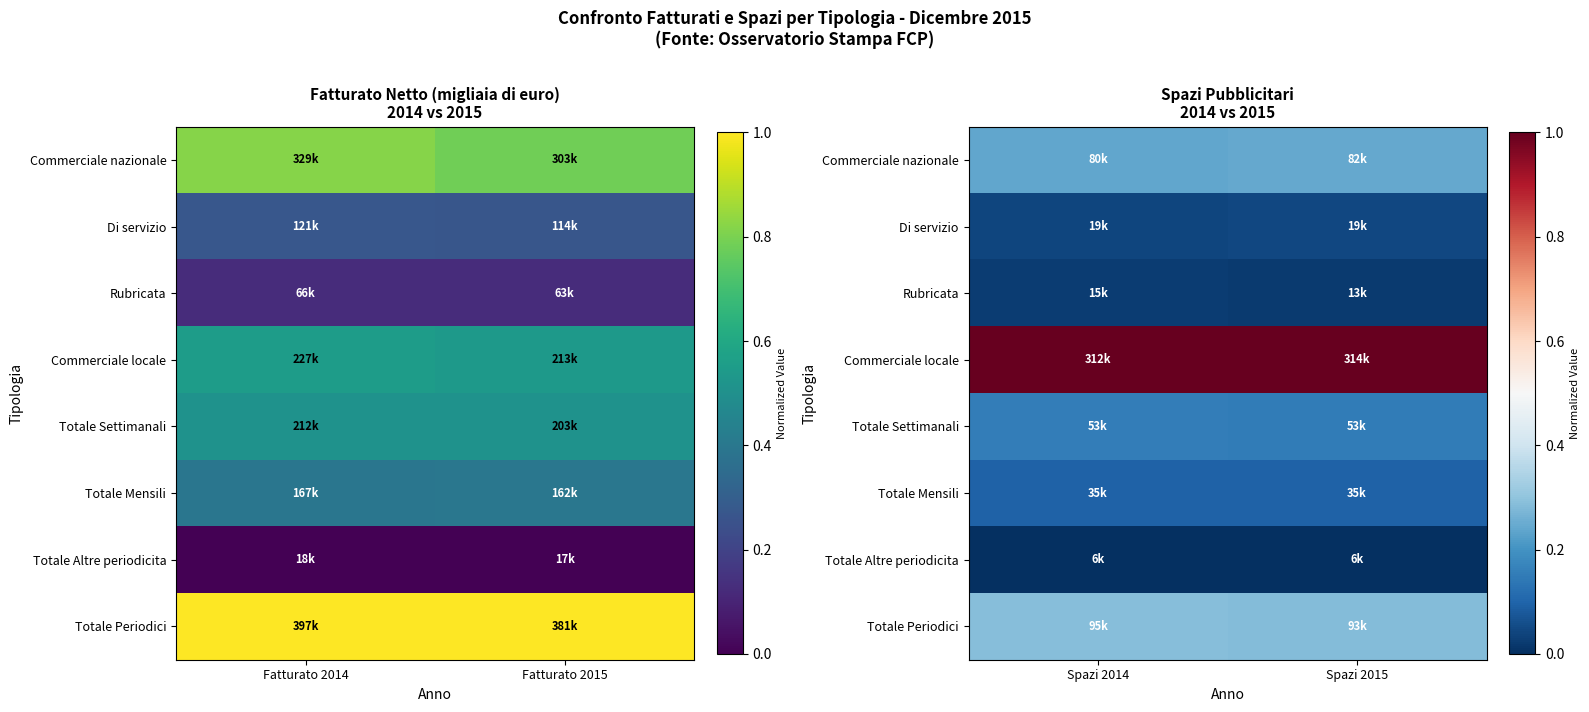

At which category is the sum across all series the highest?

Spazi 2014